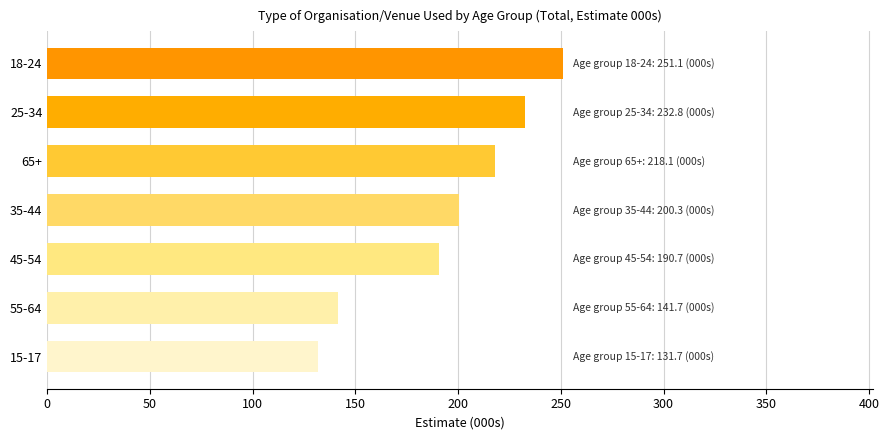

Is it true that the value at 15-17 is 131.7?

True